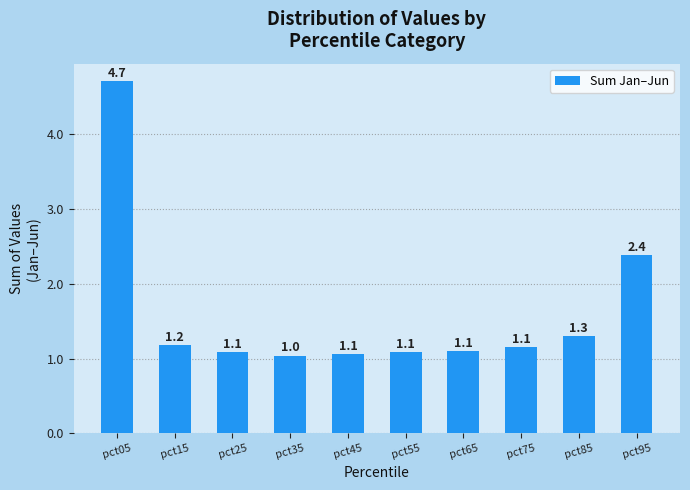

Between pct15 and pct25, which is larger?

pct15